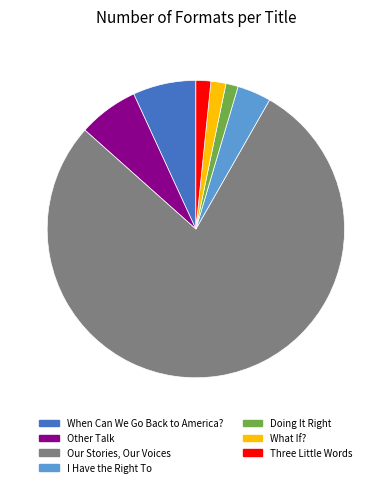

Which slice is the largest?

Our Stories, Our Voices